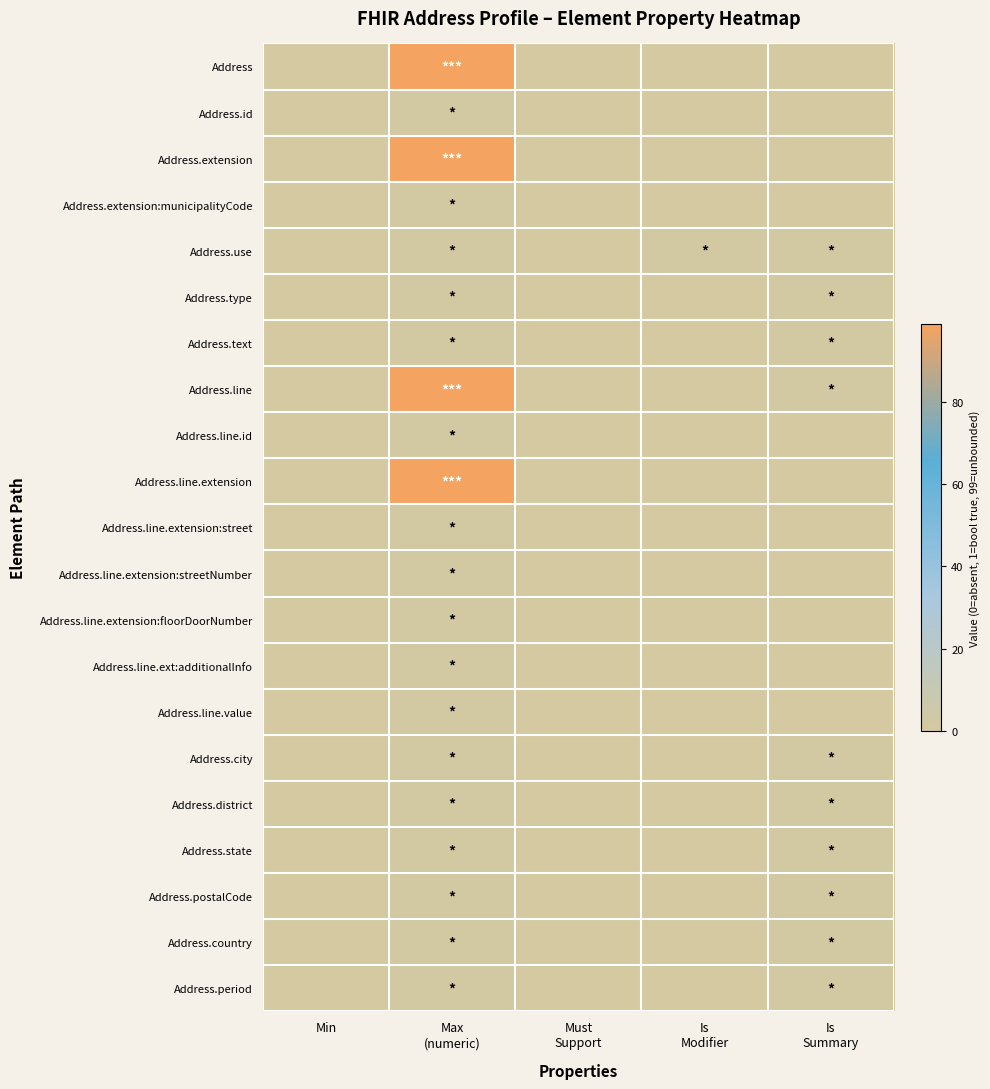

What is the total value across all series at Max
(numeric)?

413